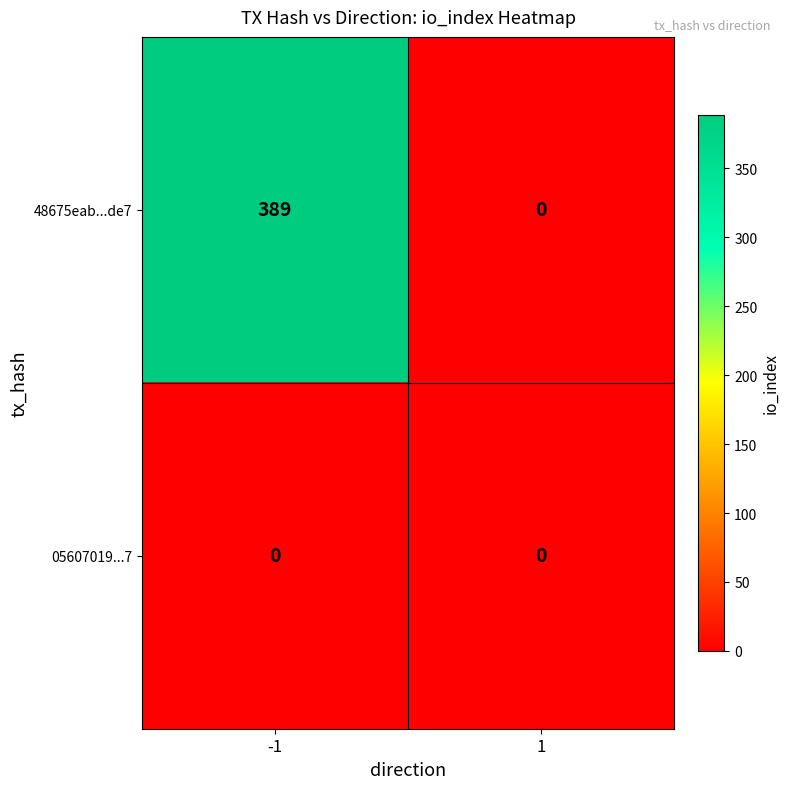

Is it true that 48675eab...de7 equals 0 at 1?

True